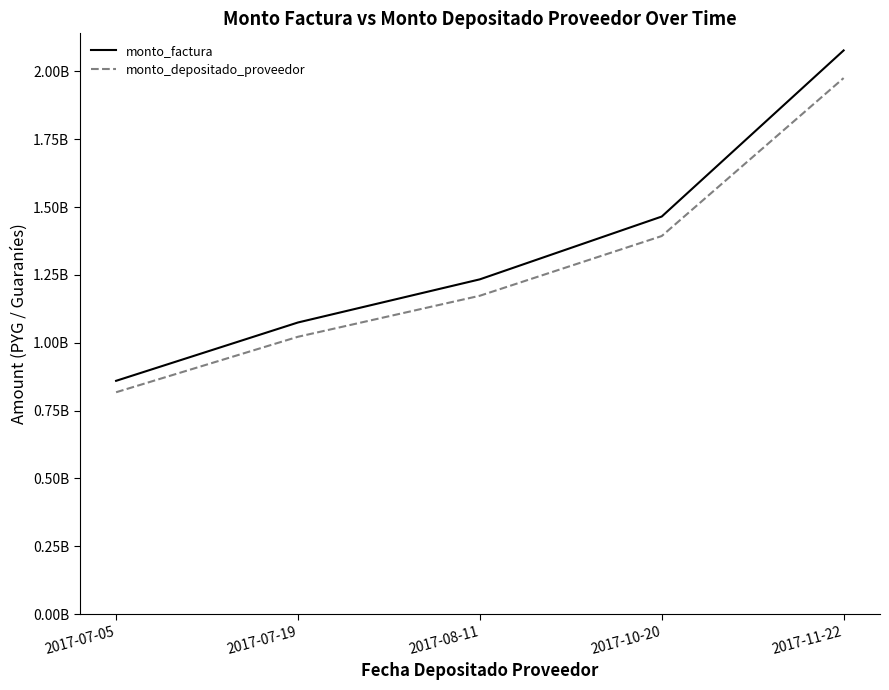

True or false: monto_depositado_proveedor has more than 0 points higher than both neighbors.

False